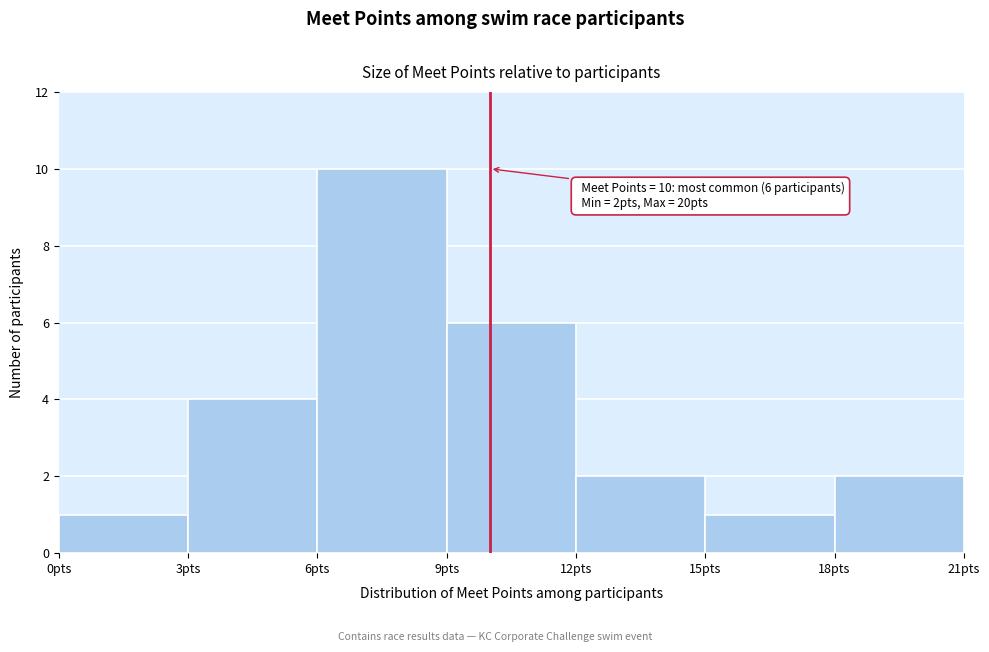

Which range on the x-axis has the tallest bar?

6 to 9